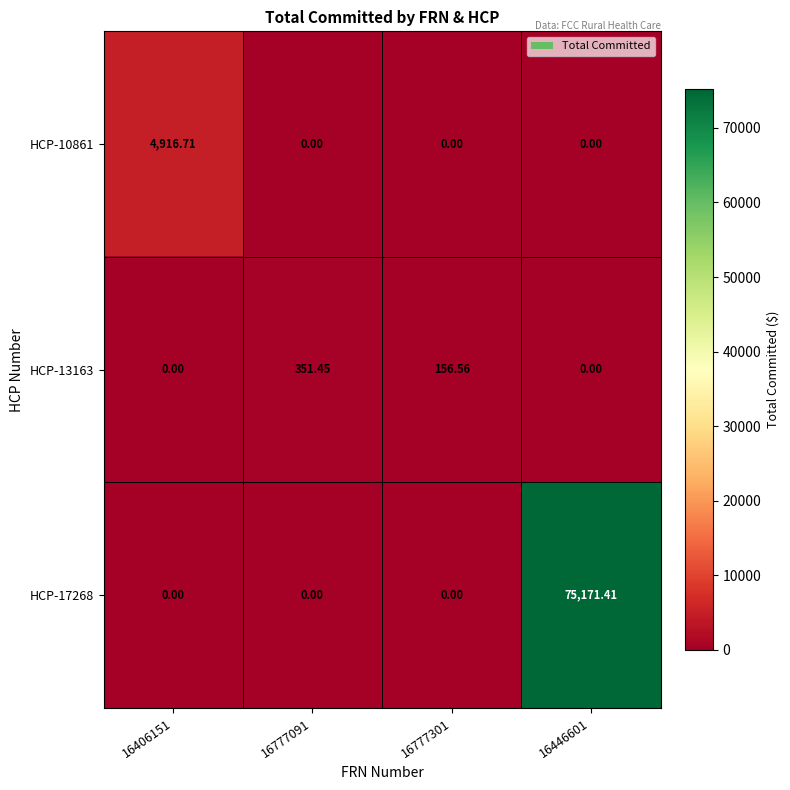

At how many categories does at least one series exceed 74108?

1